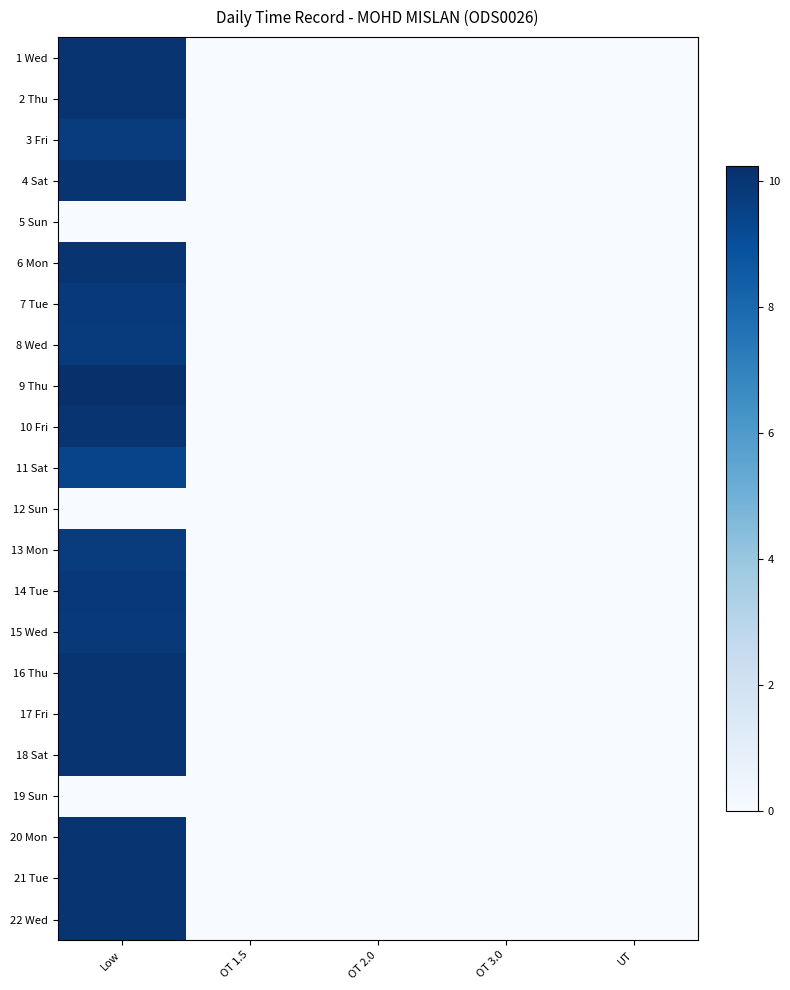

List the series in order of their peak value, highest first.

9 Thu, 21 Tue, 18 Sat, 2 Thu, 4 Sat, 16 Thu, 17 Fri, 22 Wed, 1 Wed, 10 Fri, 6 Mon, 20 Mon, 14 Tue, 7 Tue, 15 Wed, 8 Wed, 3 Fri, 13 Mon, 11 Sat, 5 Sun, 12 Sun, 19 Sun